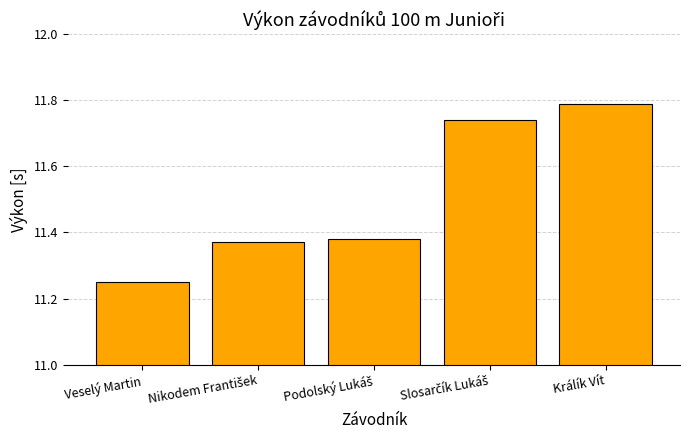

Are the bars horizontal?

No